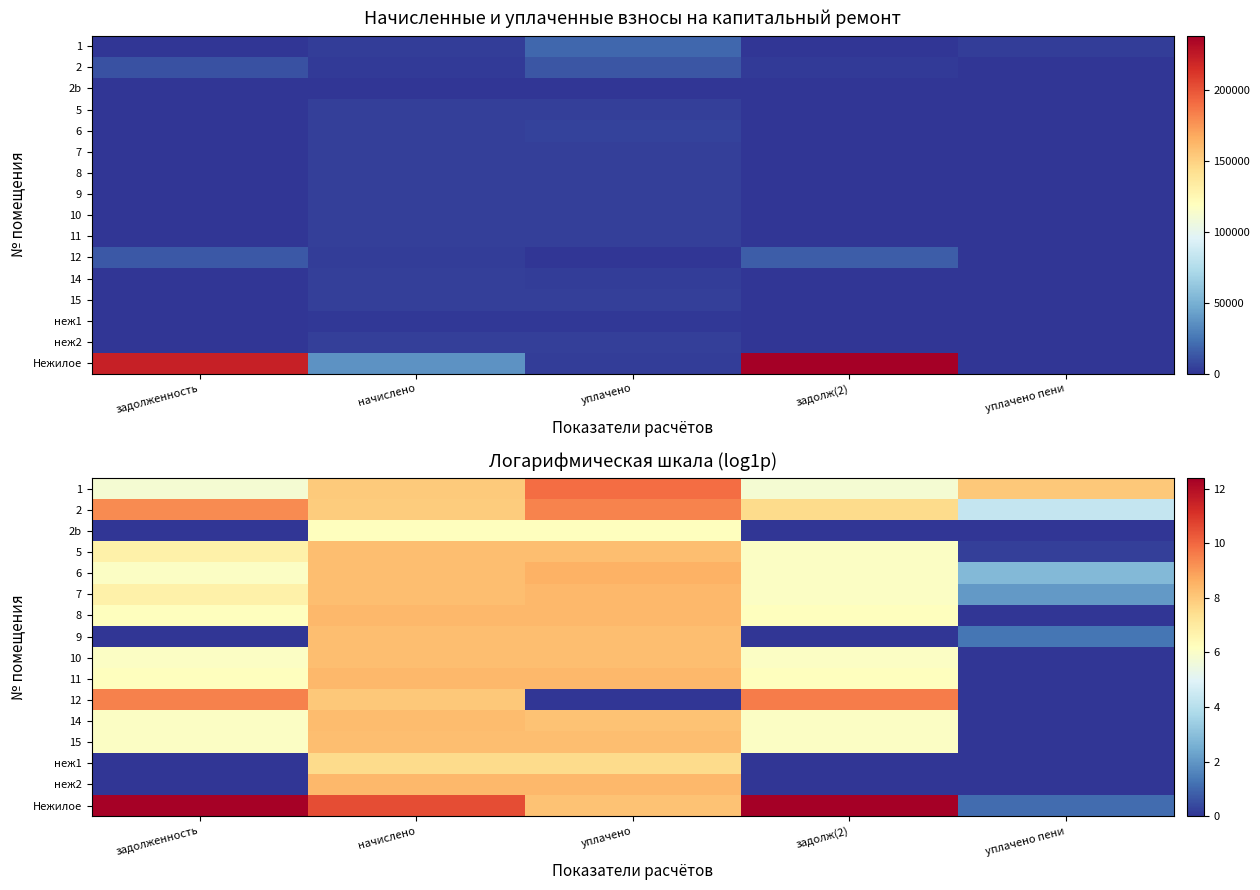

Which category has the highest value across all series?

задолж(2)